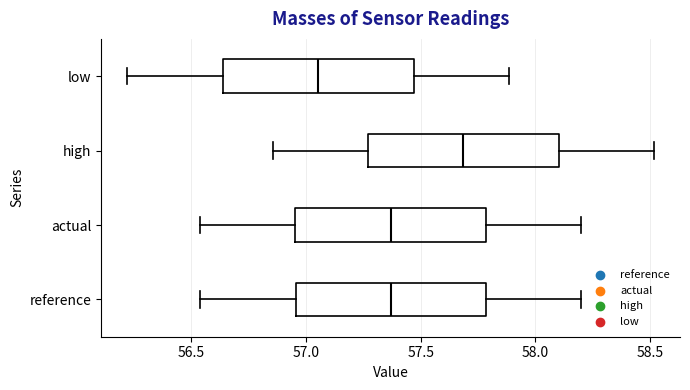

Where is the right edge of the box for actual on the x-axis? The values are not printed on the chart, so give them approximately, as read against the axis.

57.80